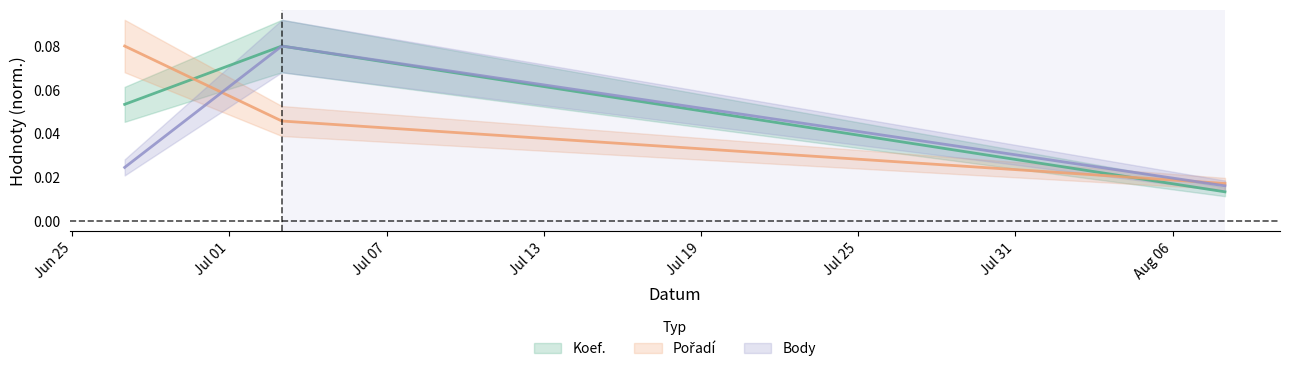

Which label corresponds to the largest value in the chart?

2009-07-03